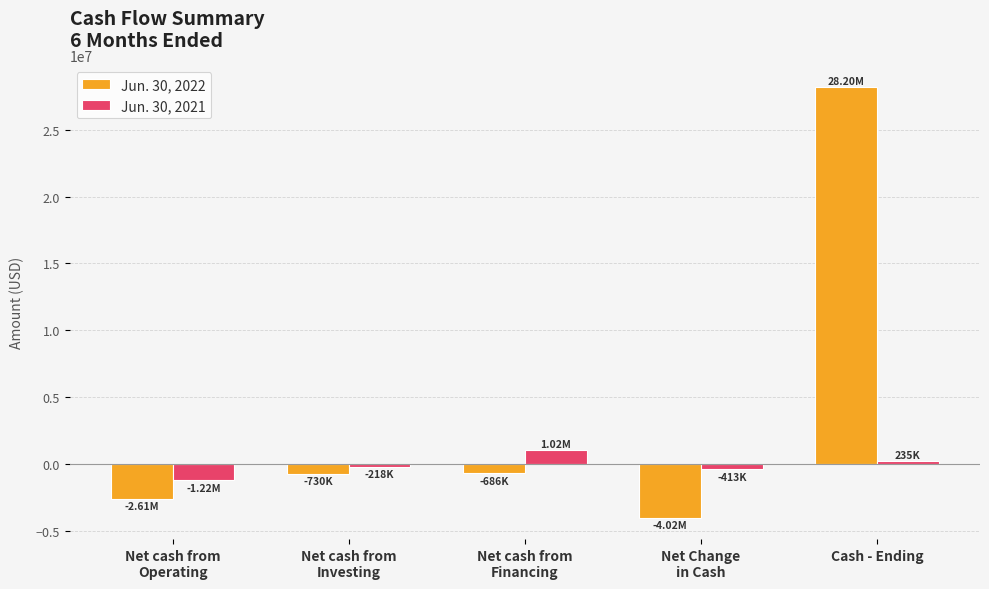

Which series has the widest spread of values?

Jun. 30, 2022